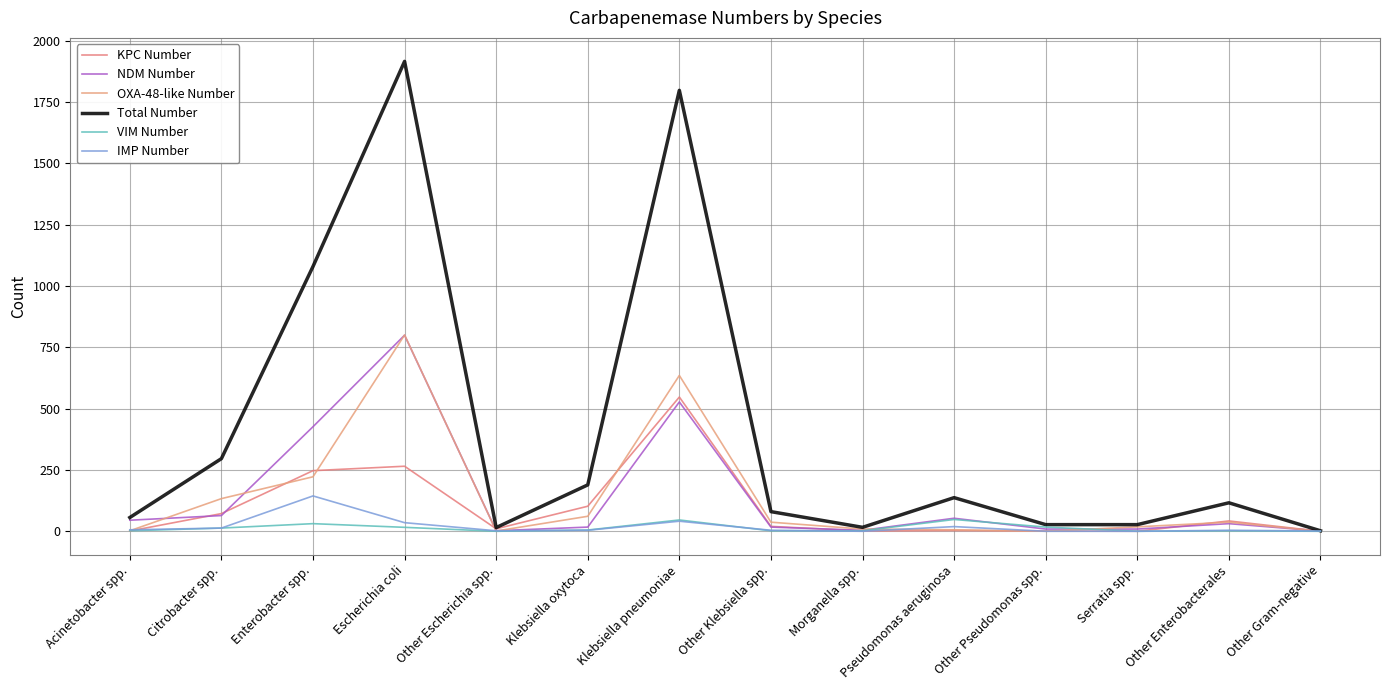

True or false: Total Number and NDM Number intersect in this chart.

False